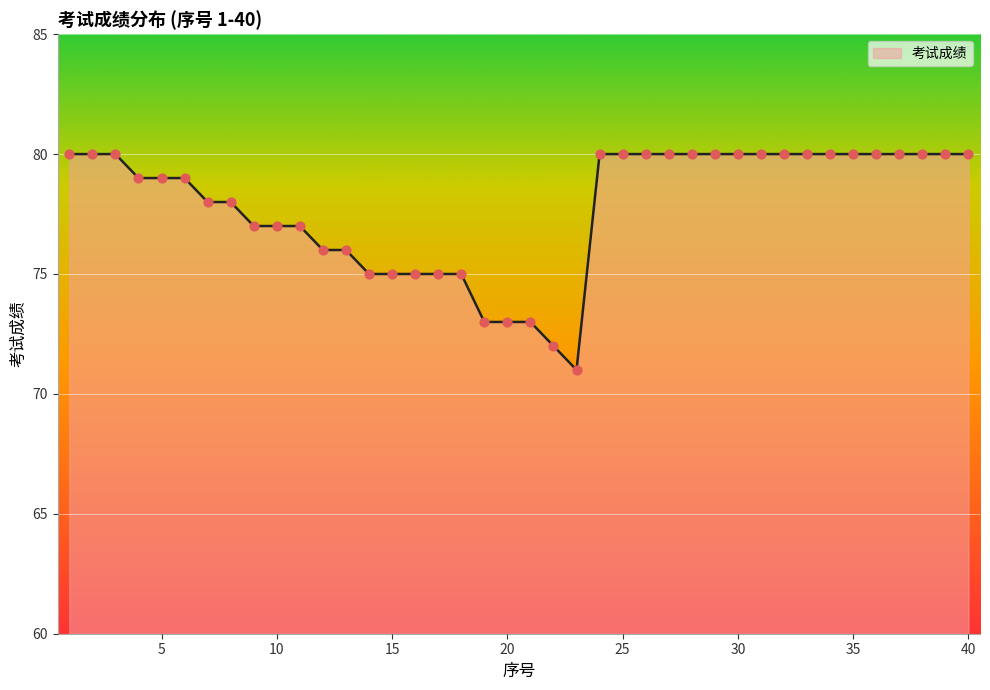

What is the minimum value shown in the chart?

71